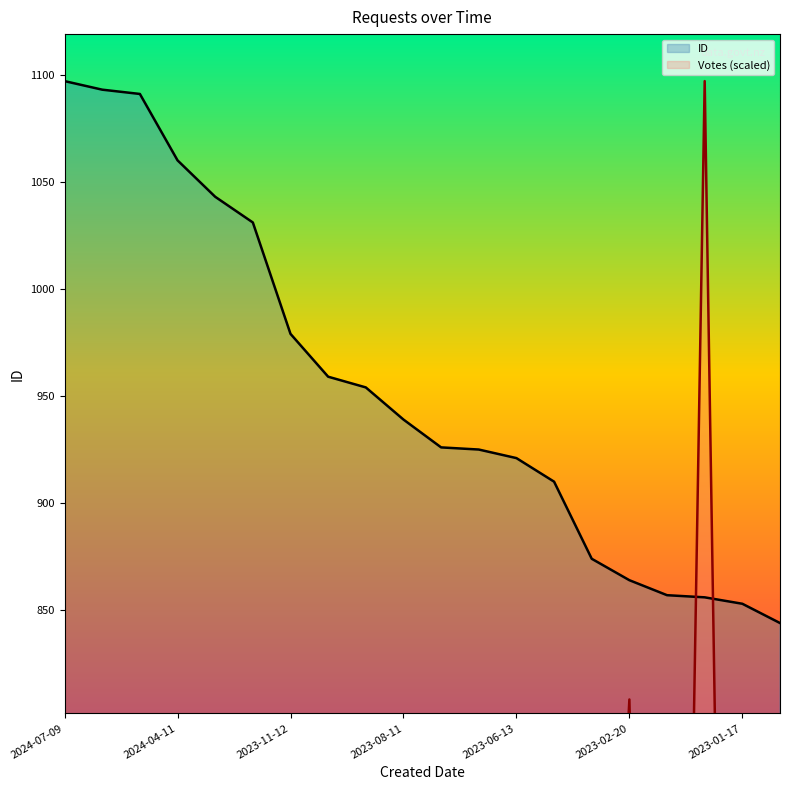

What is the lowest value of the ID series?

844